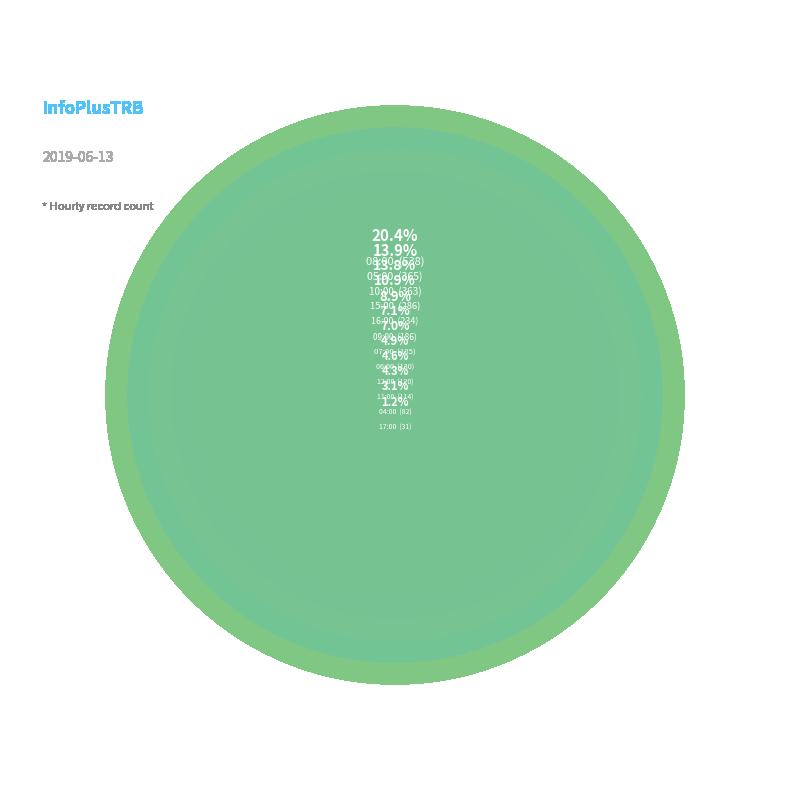

What is the total percentage of 15:00 and 09:00?

17.9%